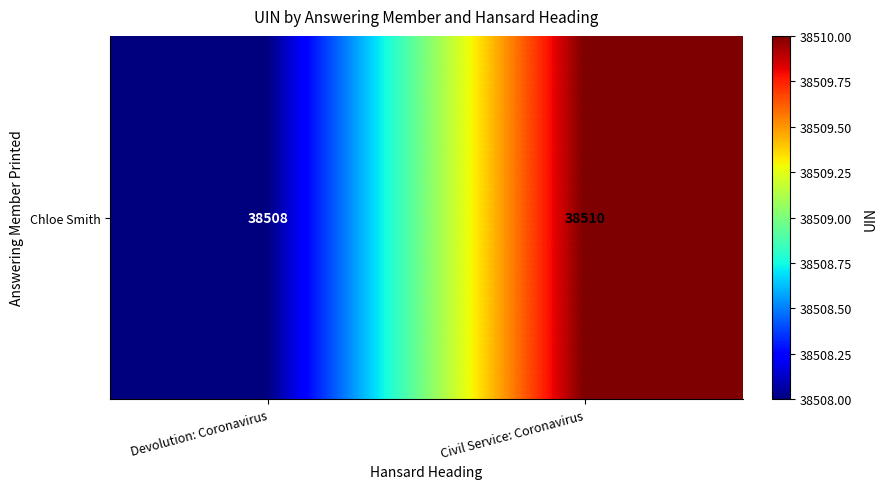

Read the value at Devolution: Coronavirus.

38508